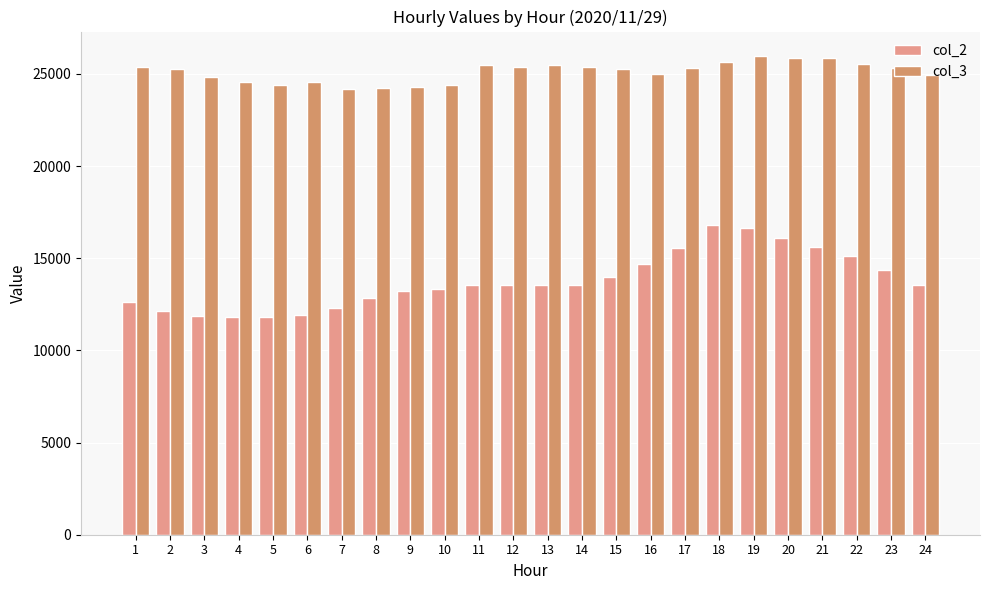

What is the value of the col_2 bar at the 19th from the left?

16622